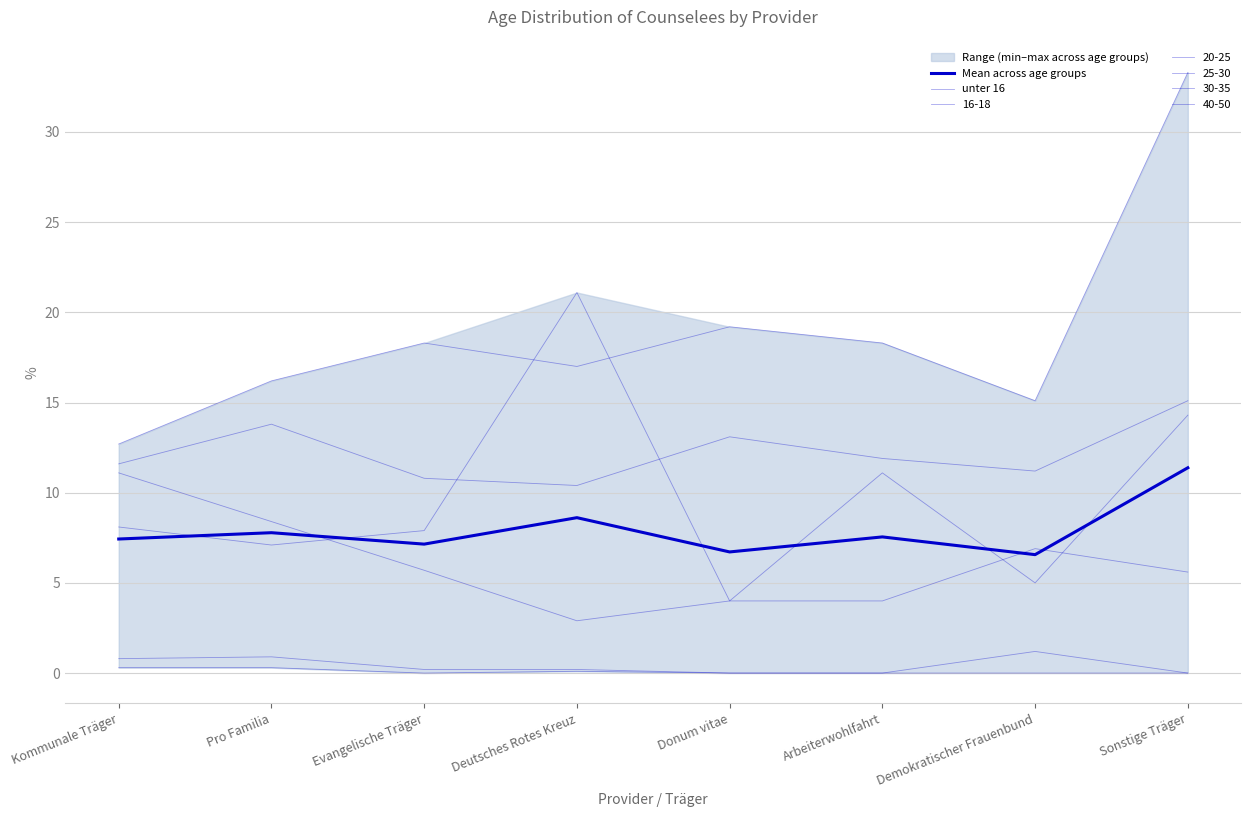

At which category is the sum across all series the highest?

Sonstige Träger